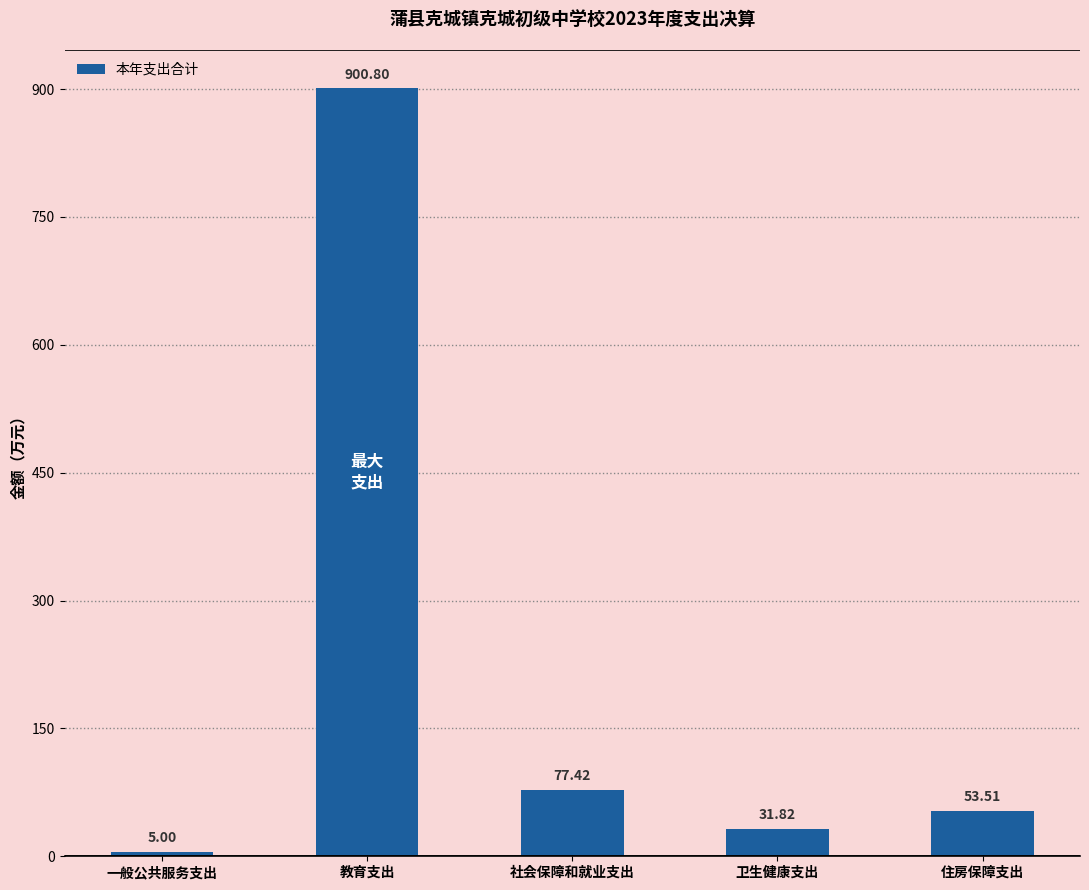

At which label is the value closest to 452?

社会保障和就业支出